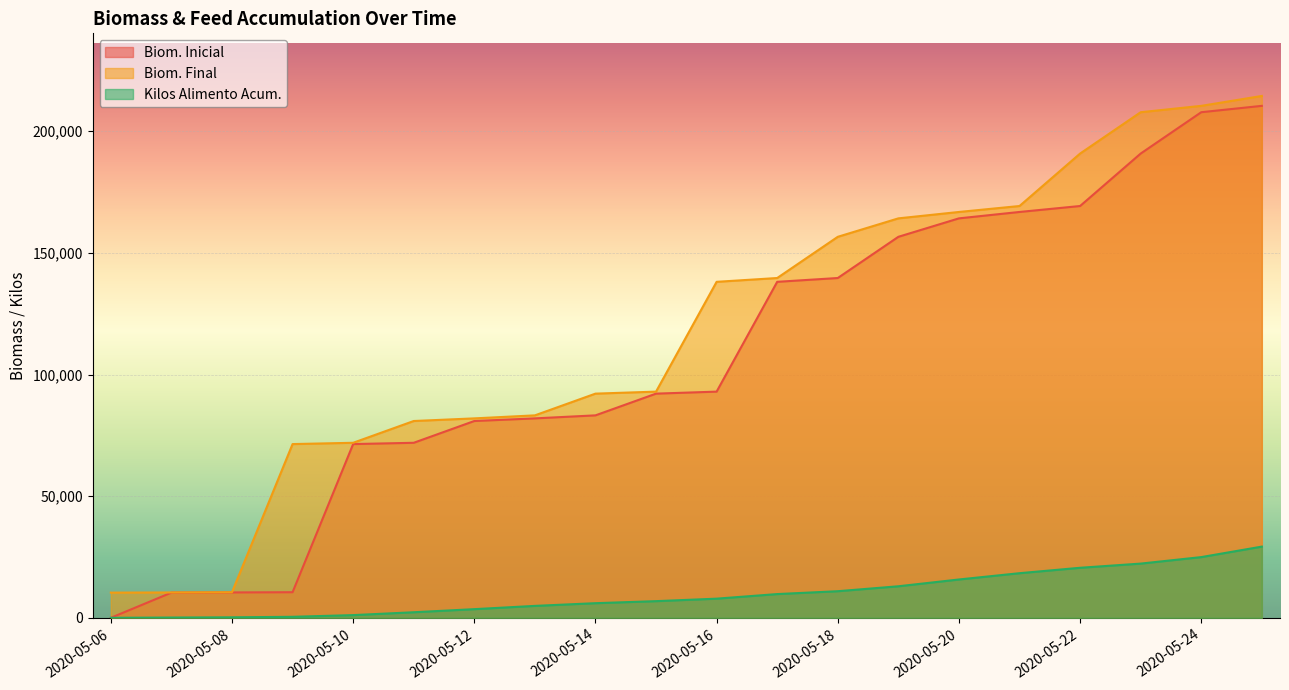

What is the difference between the highest and lowest values at 2020-05-23?

185532.6